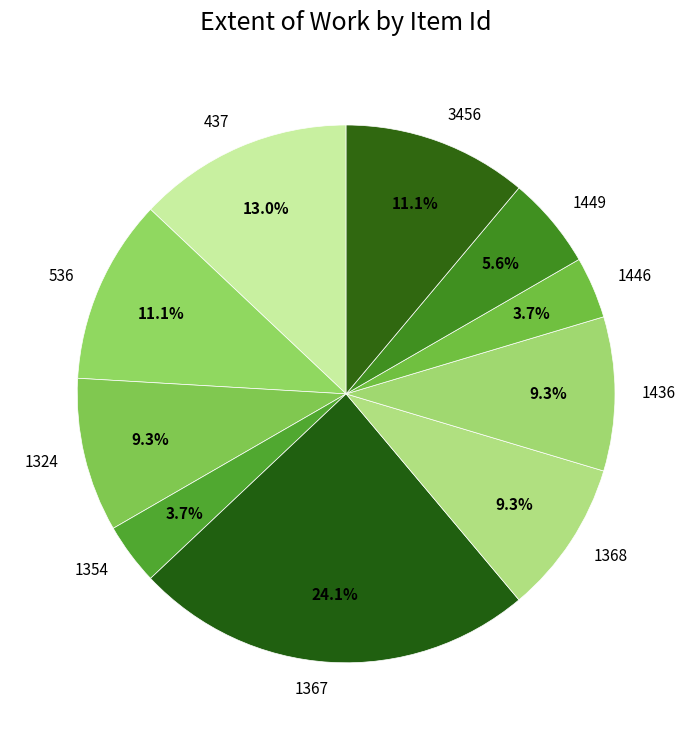

The 1354 slice represents 4% of the pie. True or false?

True